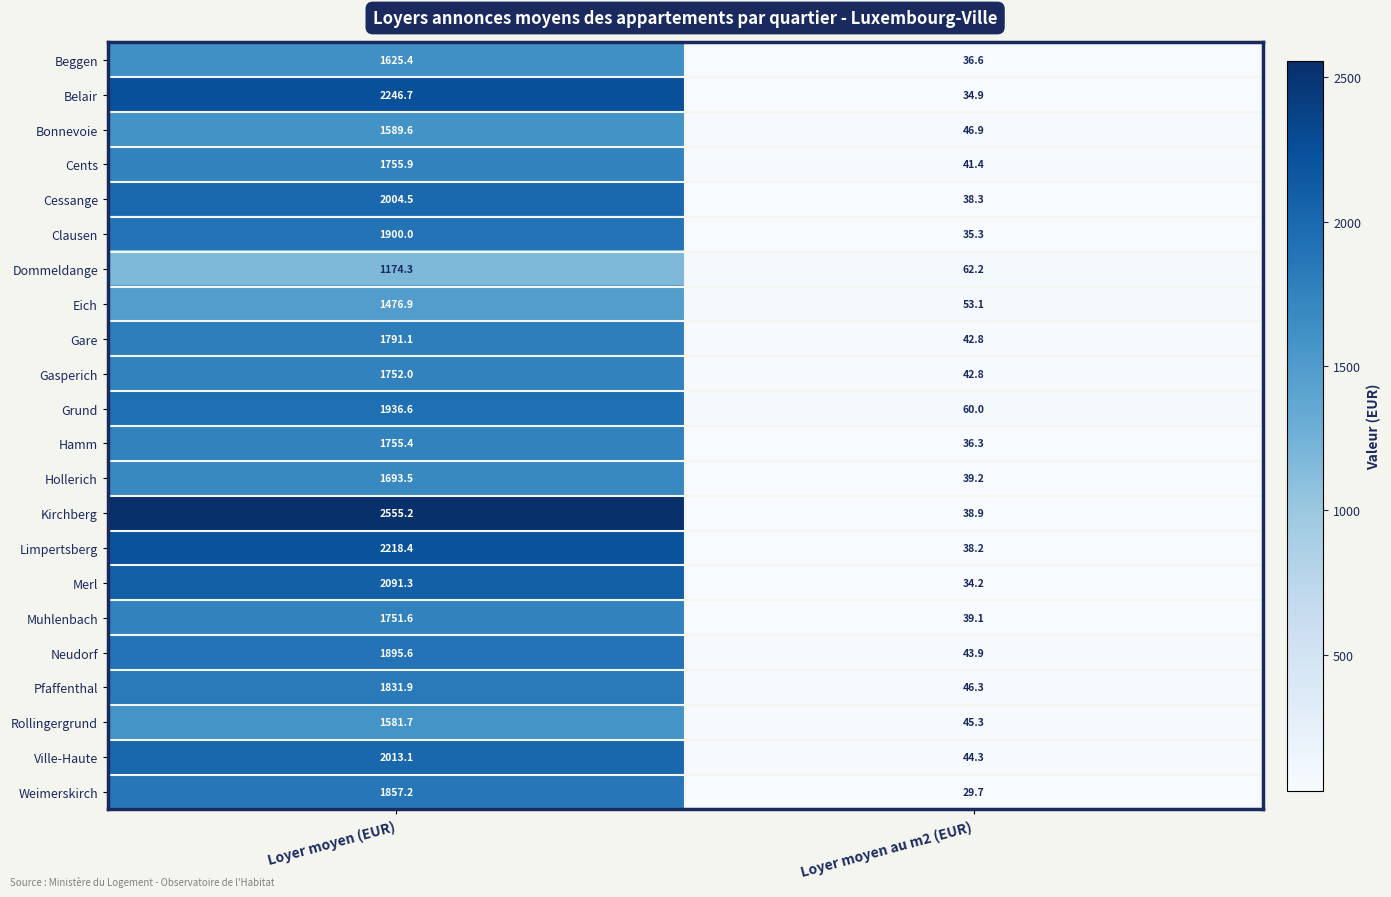

Which series has the largest total across all categories?

Kirchberg